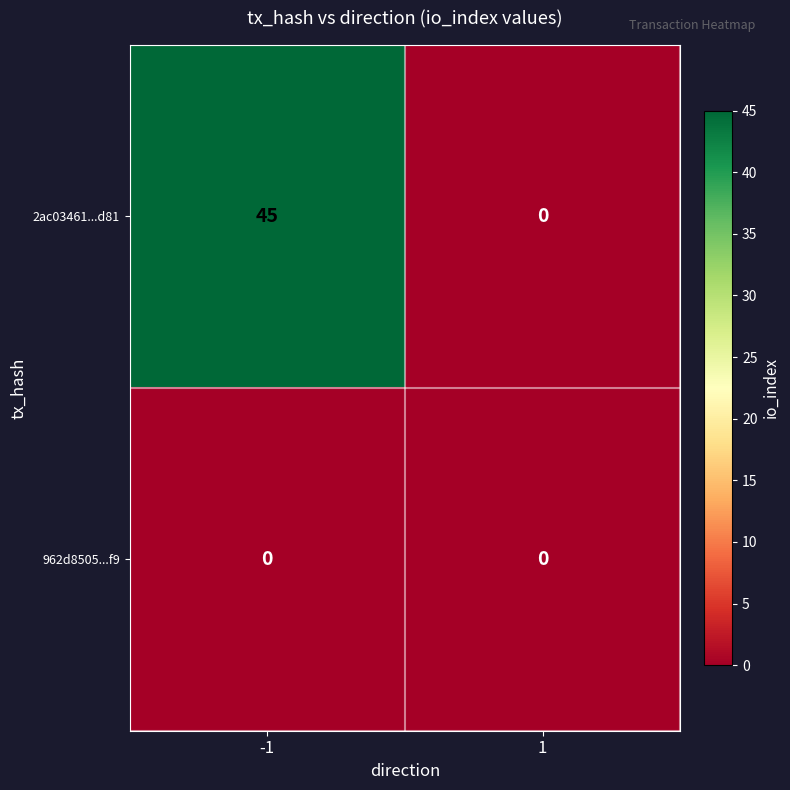

What is the greatest value displayed?

45